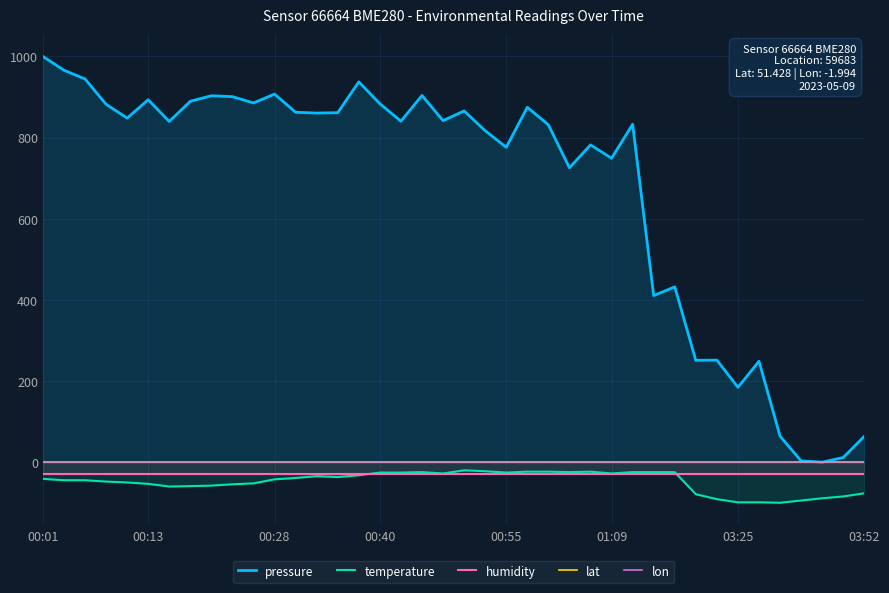

Which series has the largest range (max minus min)?

pressure